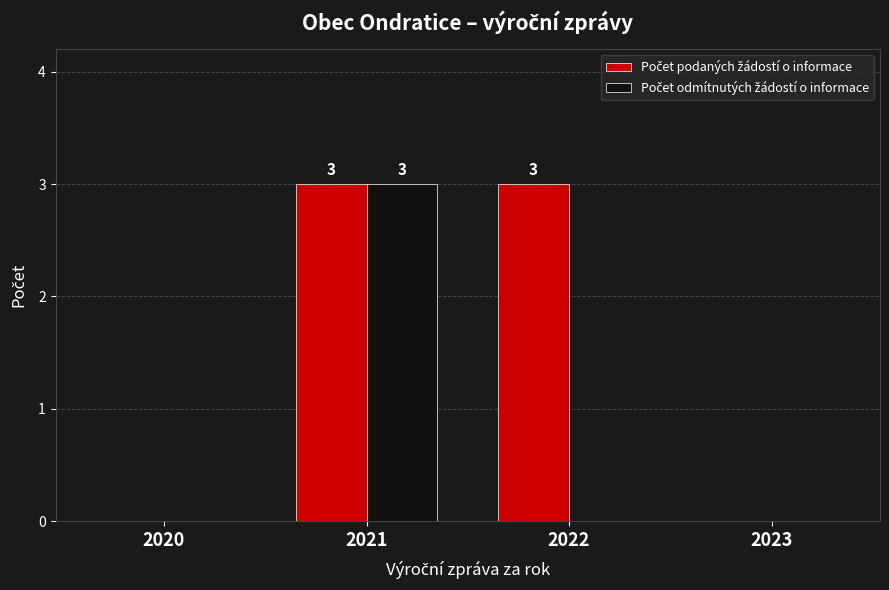

What is the total value across all series at 2022?

3